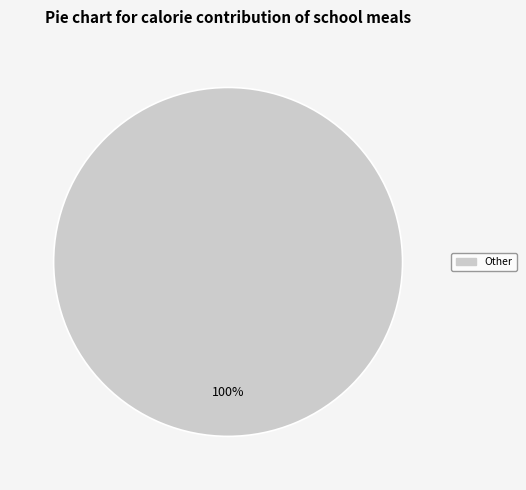

Is there a majority slice in this chart?

Yes